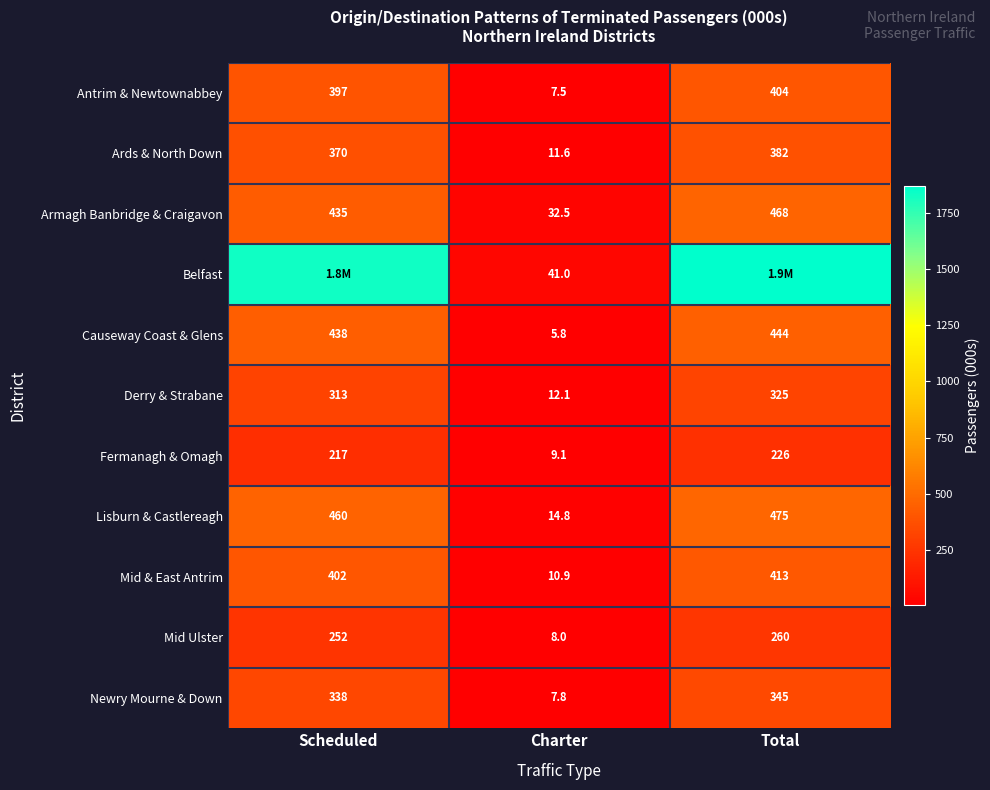

At which category is the sum across all series the highest?

Total